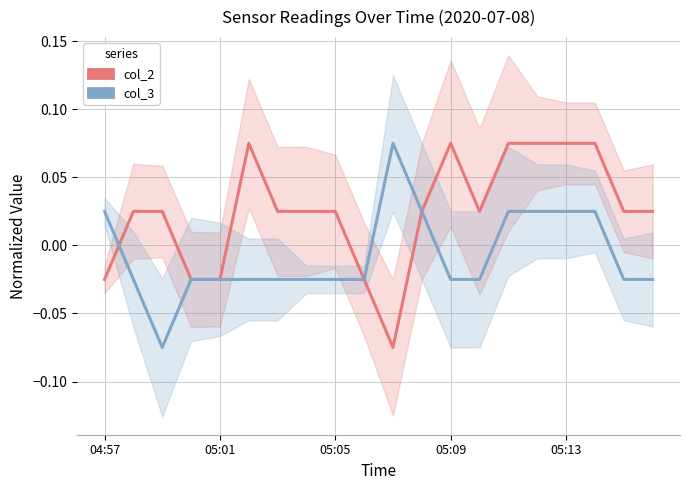

At which category is the sum across all series the highest?

14